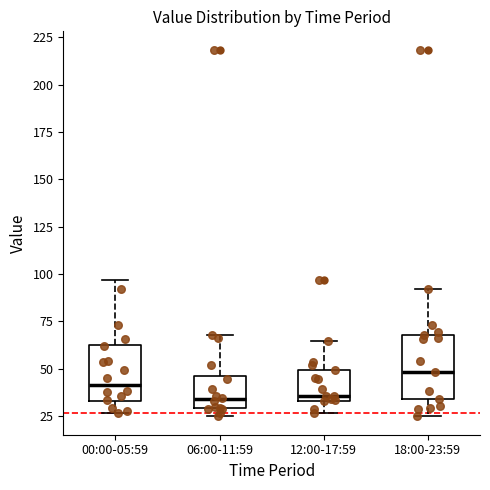

Reading left to right, read every box against the y-axis: the position of its median line, the range the box covers, and the ends of its whiskers. The values are not printed on the chart, so give them approximately, as read against the axis.

00:00-05:59: median 40, box 35 to 65, whiskers 25 to 95
06:00-11:59: median 35, box 30 to 45, whiskers 25 to 70
12:00-17:59: median 35 (just above the box's lower edge), box 35 to 50, whiskers 25 to 65
18:00-23:59: median 50, box 35 to 70, whiskers 25 to 90